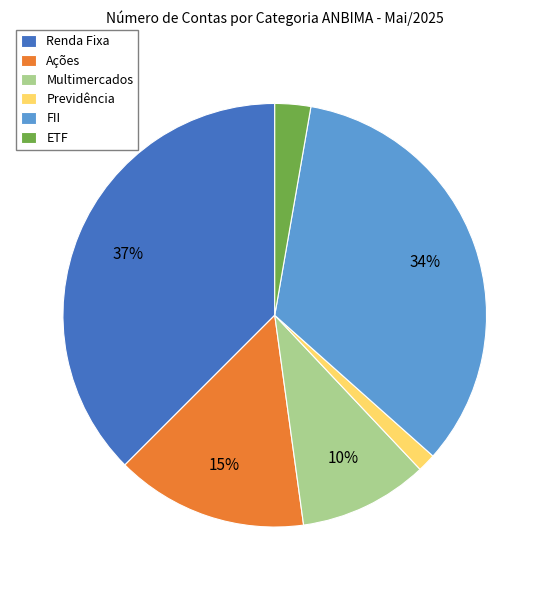

Does Previdência account for over 50% of the chart?

No